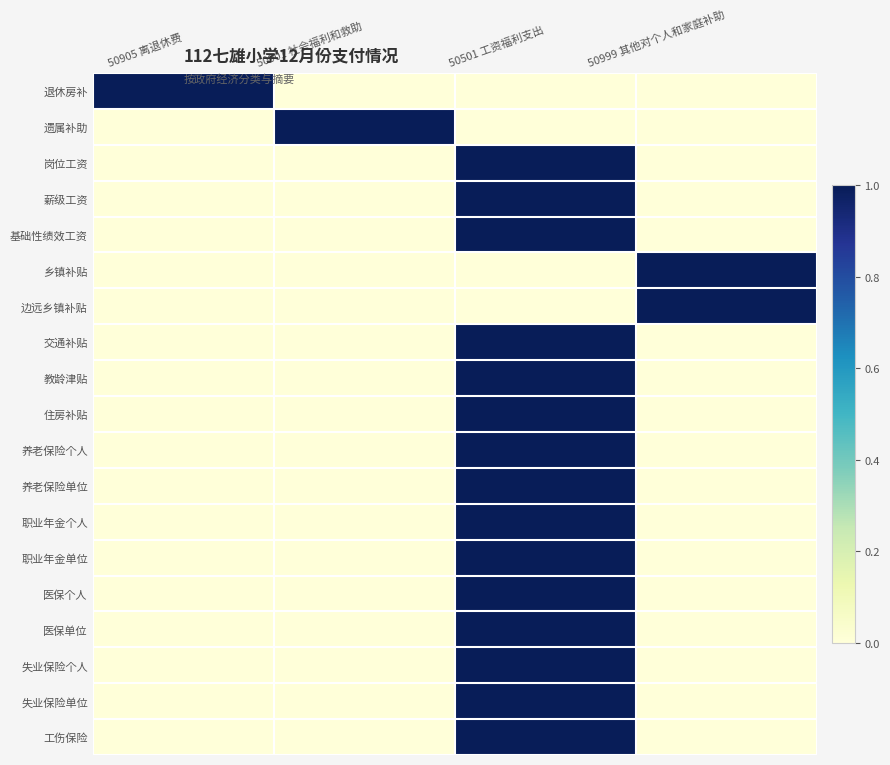

How many data points does each series have?

4